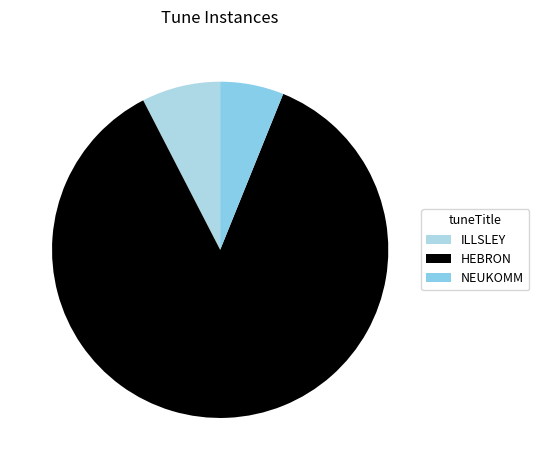

Rank the categories by value from lowest to highest.

NEUKOMM, ILLSLEY, HEBRON